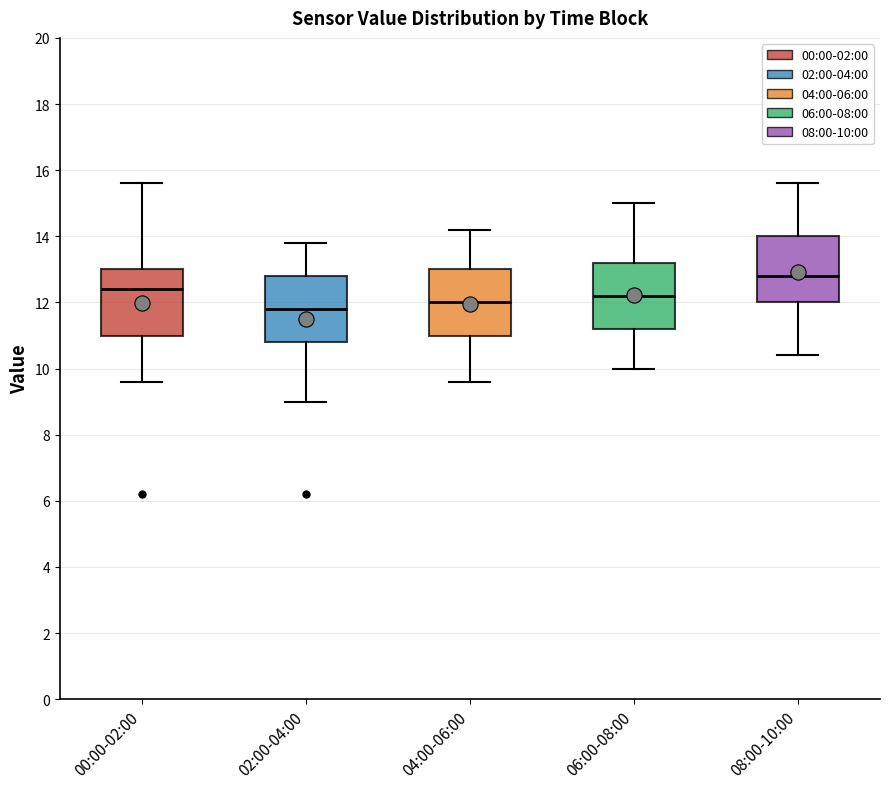

Reading left to right, read every box against the y-axis: the position of its median line, the range the box covers, and the ends of its whiskers. The values are not printed on the chart, so give them approximately, as read against the axis.

00:00-02:00: median 12.4, box 11.0 to 13.0, whiskers 9.6 to 15.6
02:00-04:00: median 11.8, box 10.8 to 12.8, whiskers 9.0 to 13.8
04:00-06:00: median 12.0, box 11.0 to 13.0, whiskers 9.6 to 14.2
06:00-08:00: median 12.2, box 11.2 to 13.2, whiskers 10.0 to 15.0
08:00-10:00: median 12.8, box 12.0 to 14.0, whiskers 10.4 to 15.6